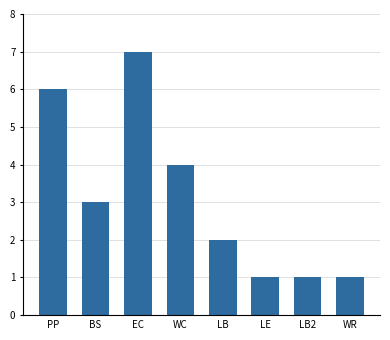

True or false: the data shows 3 at BS.

True